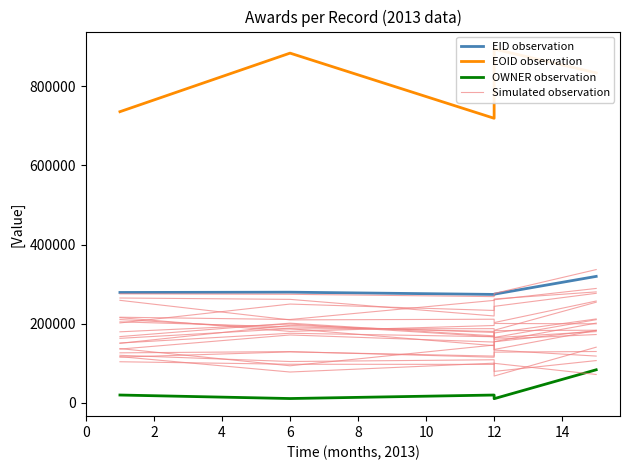

What value does the OWNER observation series have at 12?

19966.0